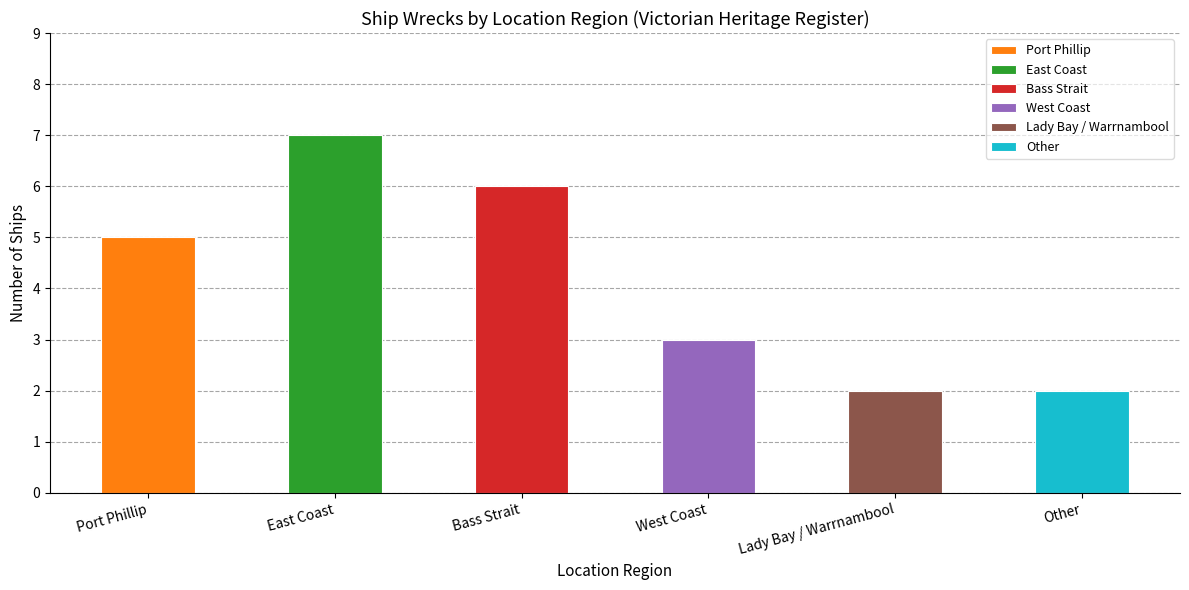

Is it true that the value at Other is 2?

True